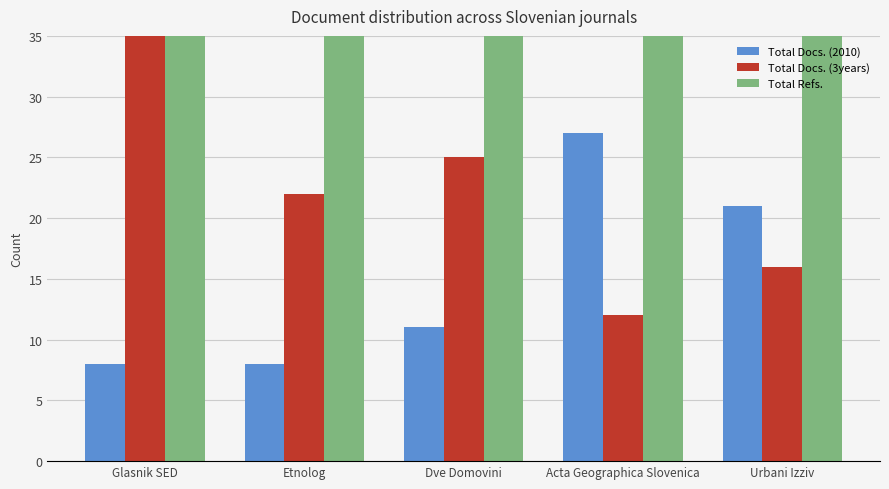

What is the minimum value for Total Docs. (2010)?

8